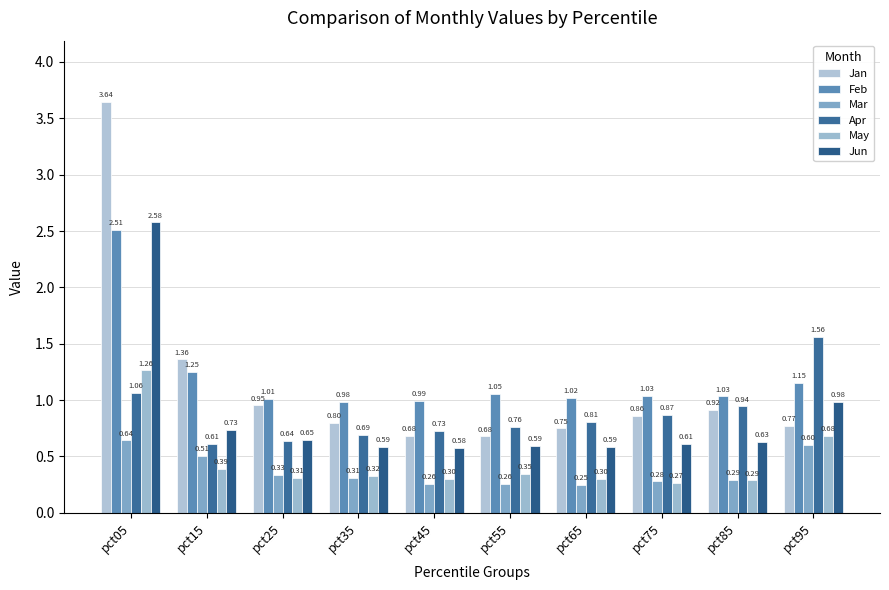

Where is Jun nearest to the value 1?

pct95